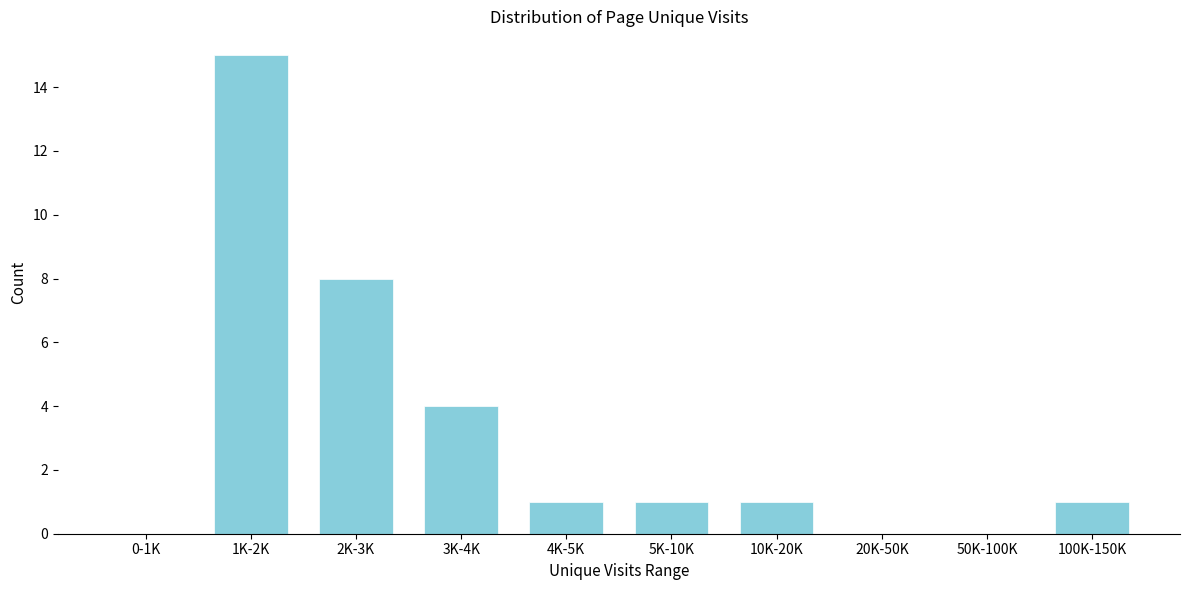

Reading left to right, what are all the values shown in this chart?

0-1K=0	1K-2K=15	2K-3K=8	3K-4K=4	4K-5K=1	5K-10K=1	10K-20K=1	20K-50K=0	50K-100K=0	100K-150K=1